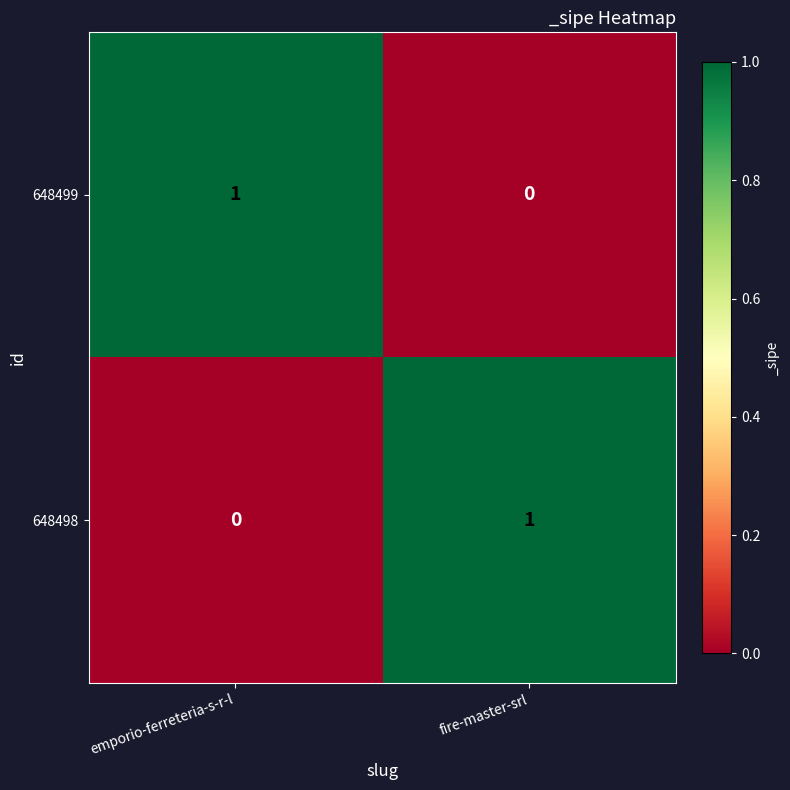

At emporio-ferreteria-s-r-l, list the series in order from largest to smallest.

648499, 648498